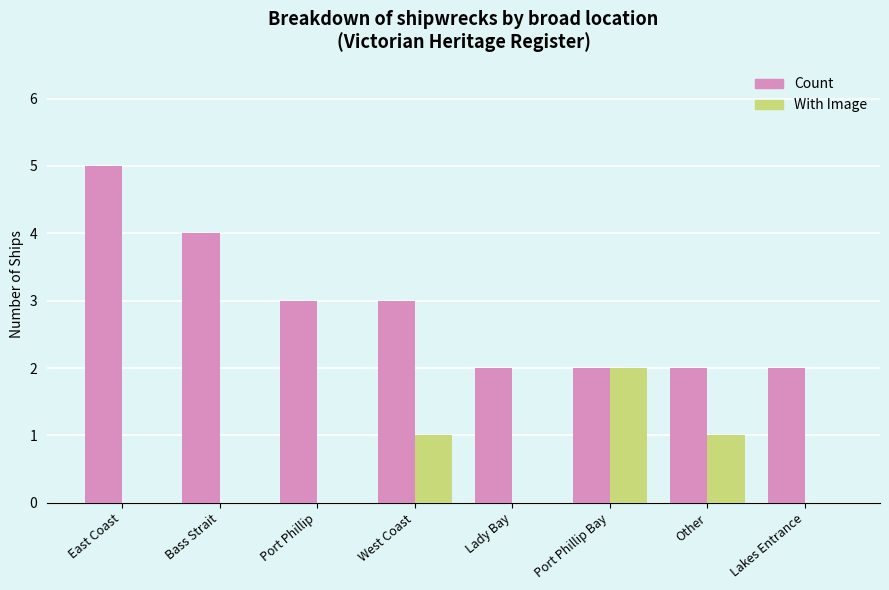

The With Image series shows -1 at Port Phillip. True or false?

False